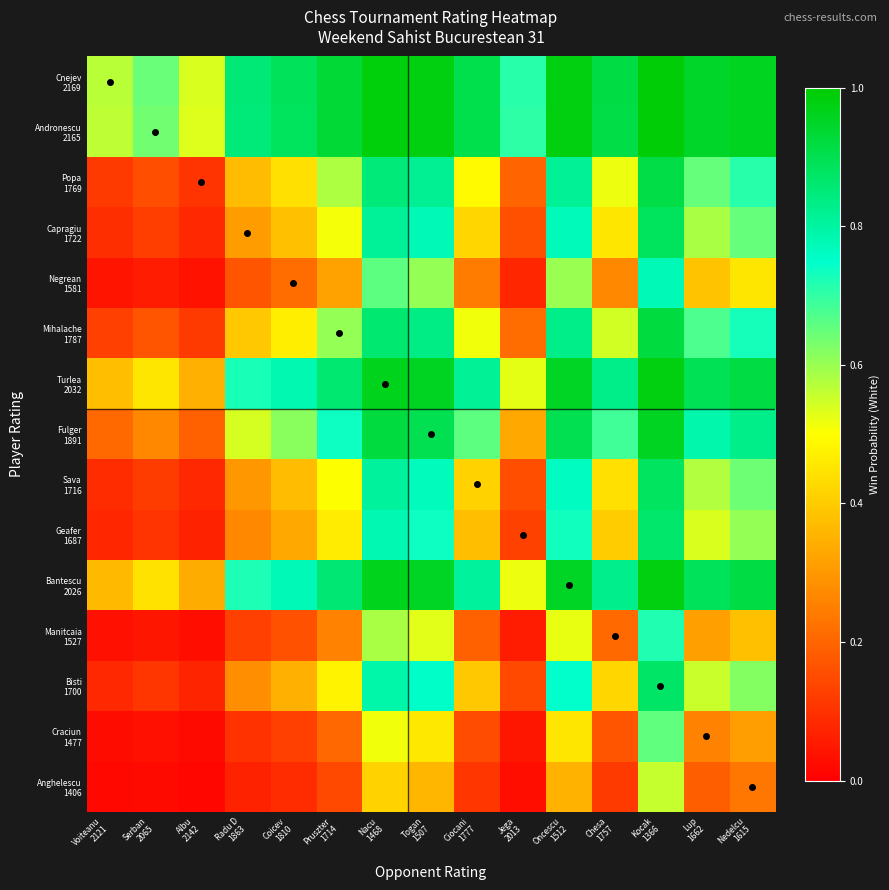

Which has a higher value, Radu D
1863 or Oncescu
1512?

Oncescu
1512